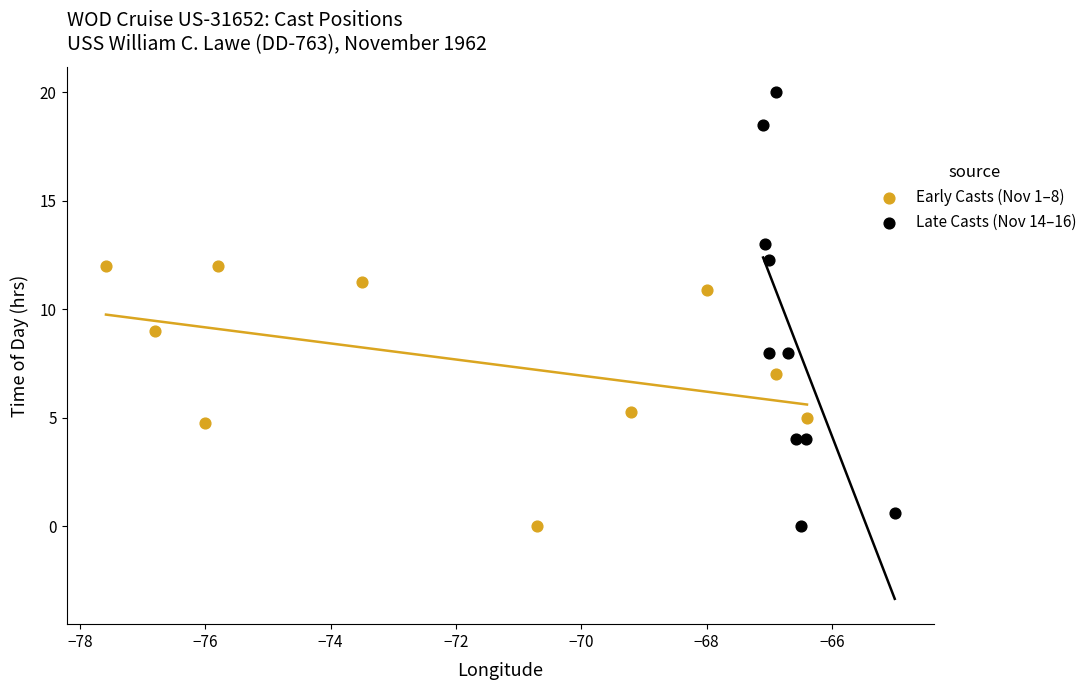

Which series has the widest spread of Y values?

Late Casts (Nov 14–16)